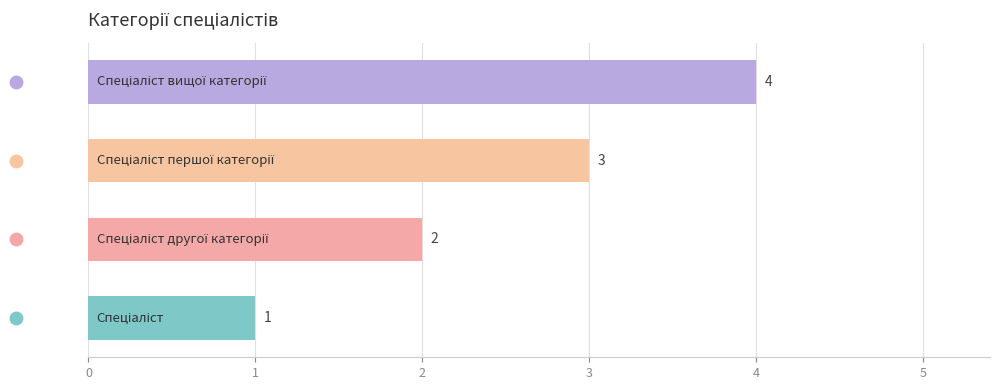

How many values are between 2 and 4?

3